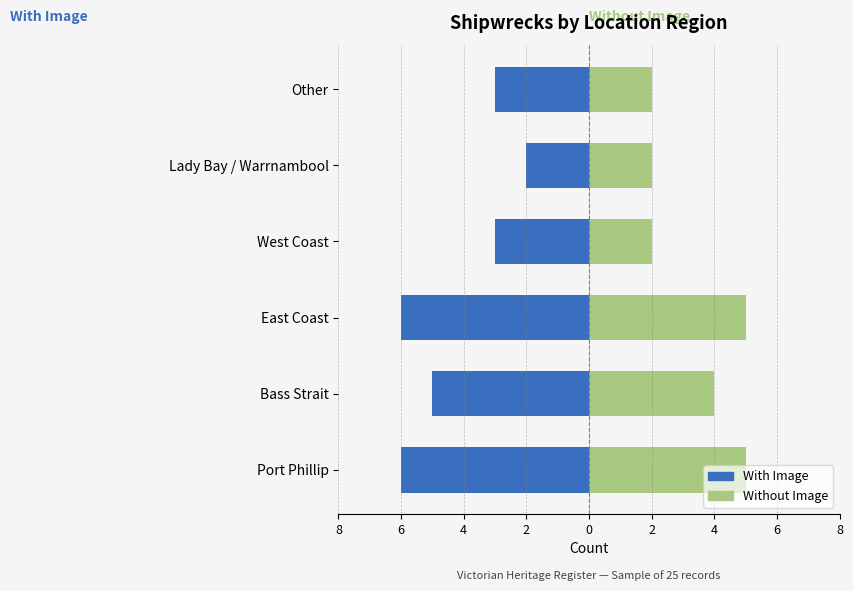

What is the maximum value for Without Image?

5